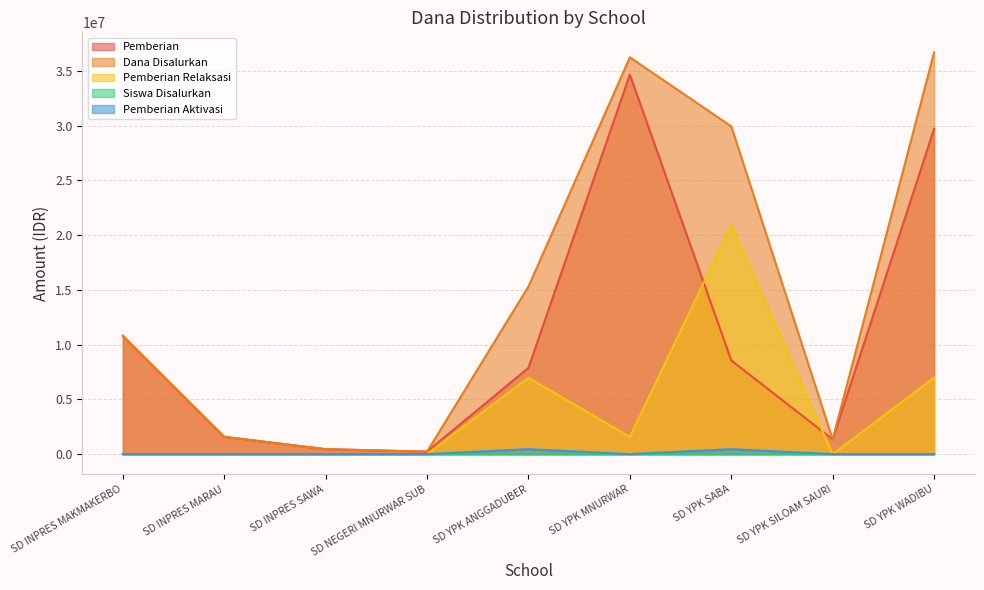

Rank the categories by Pemberian value from highest to lowest.

SD YPK MNURWAR, SD YPK WADIBU, SD INPRES MAKMAKERBO, SD YPK SABA, SD YPK ANGGADUBER, SD INPRES MARAU, SD YPK SILOAM SAURI, SD INPRES SAWA, SD NEGERI MNURWAR SUB